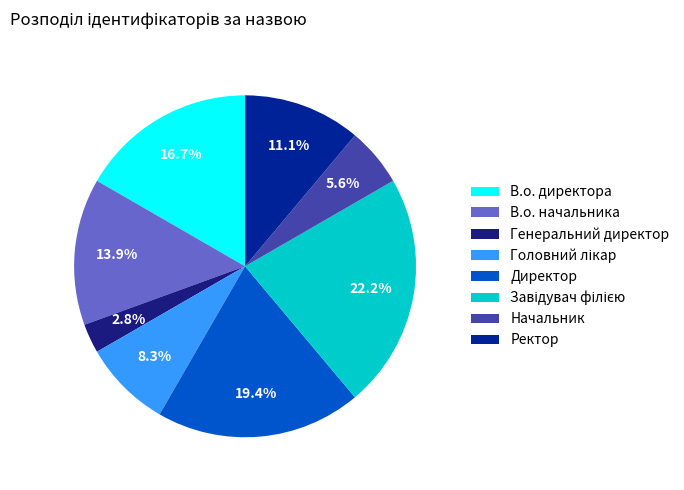

True or false: В.о. директора accounts for 17% of the total.

True